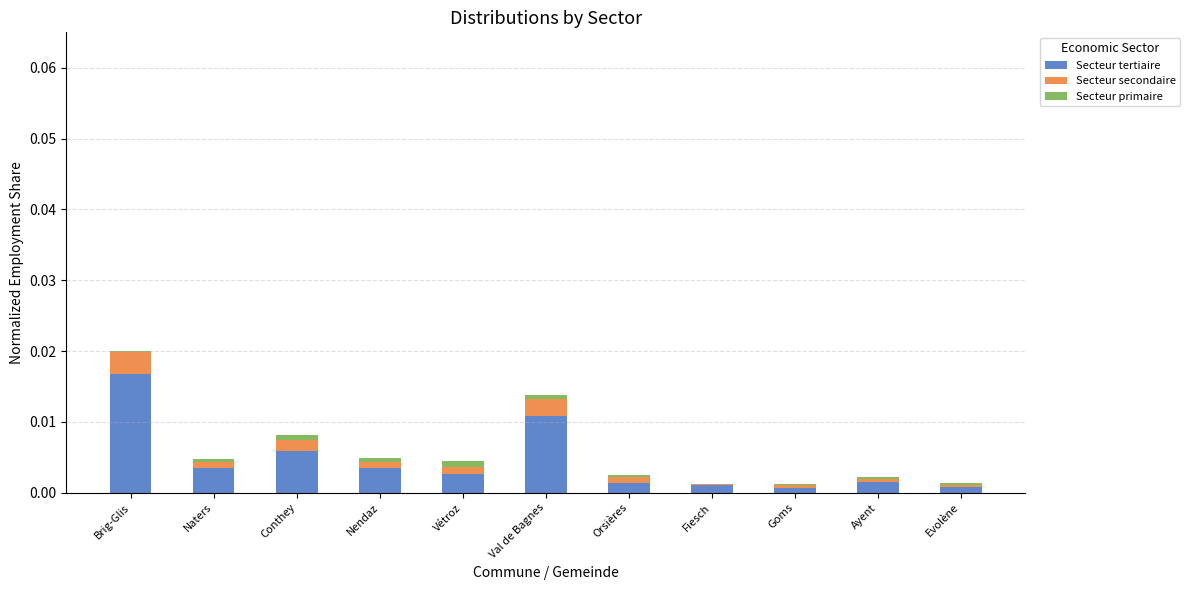

At which category is the sum across all series the highest?

Brig-Glis